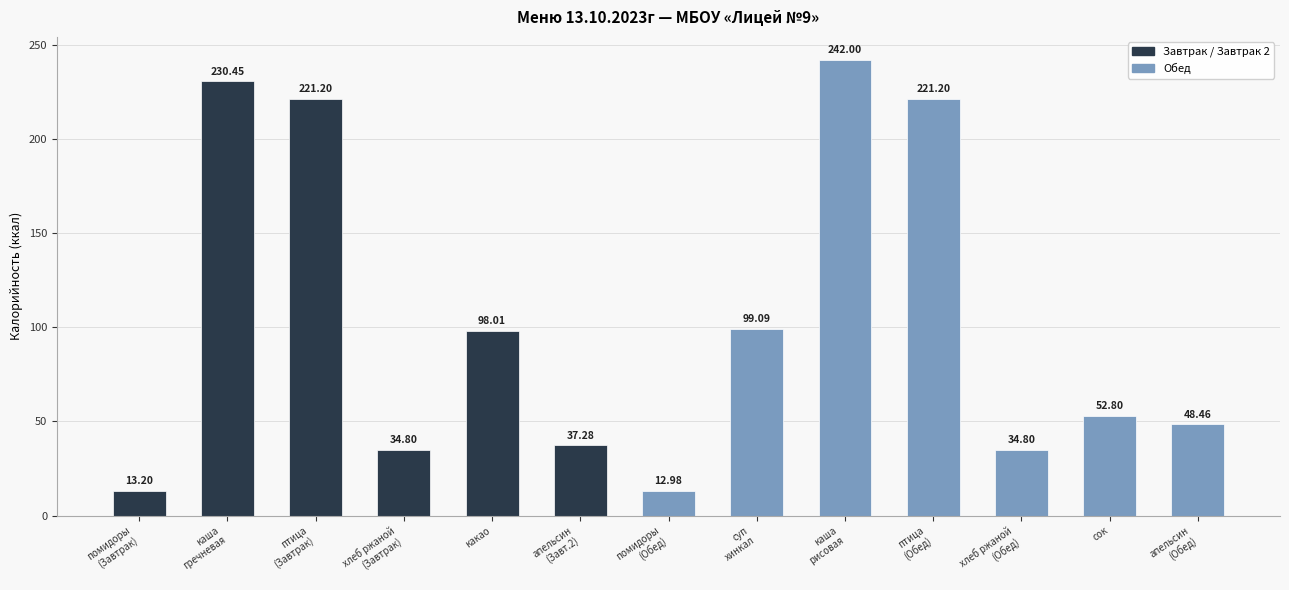

Count the number of categories in the chart.

13